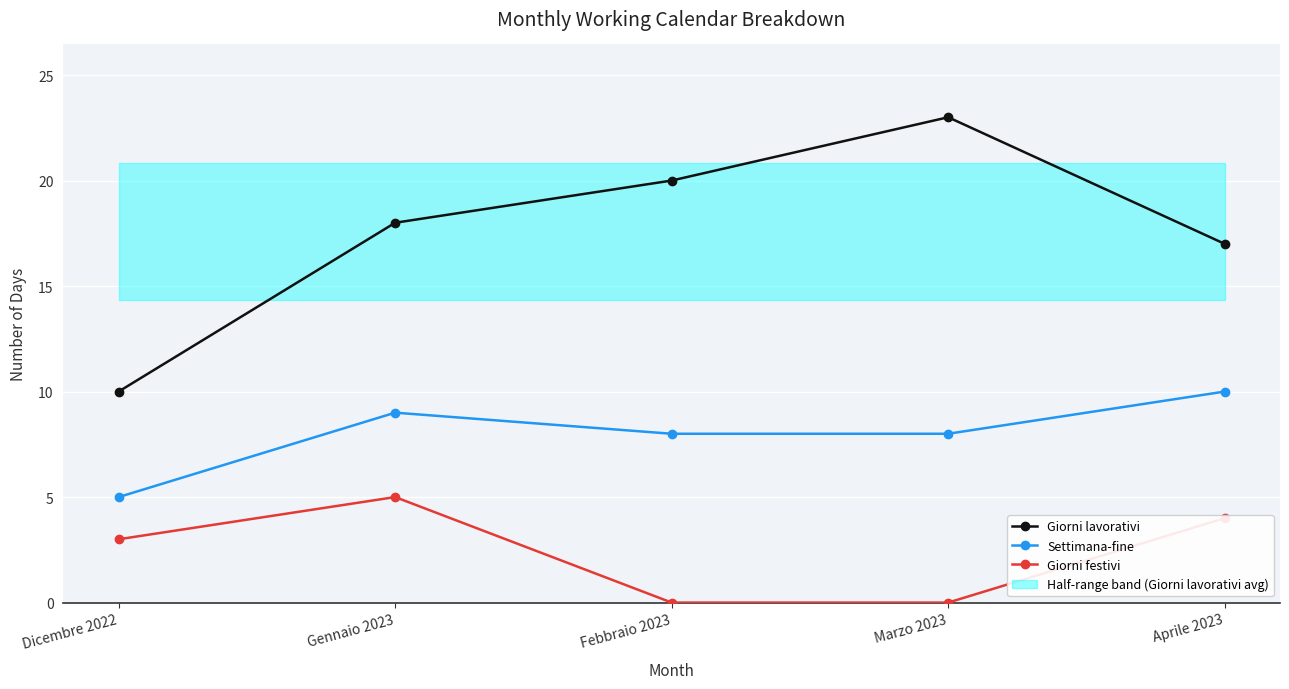

What is the greatest value displayed?

23